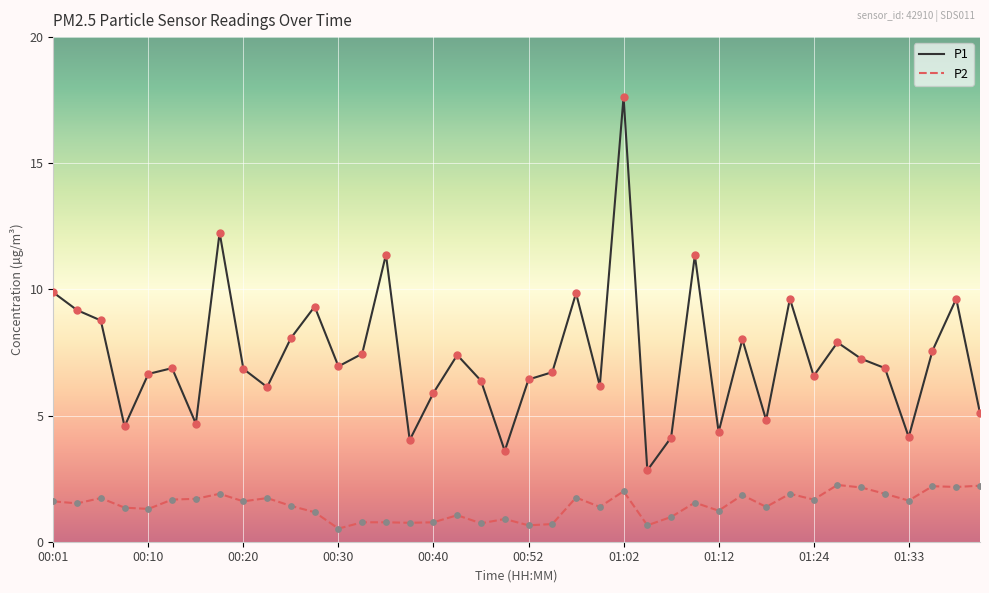

Which series has the largest total across all categories?

P1